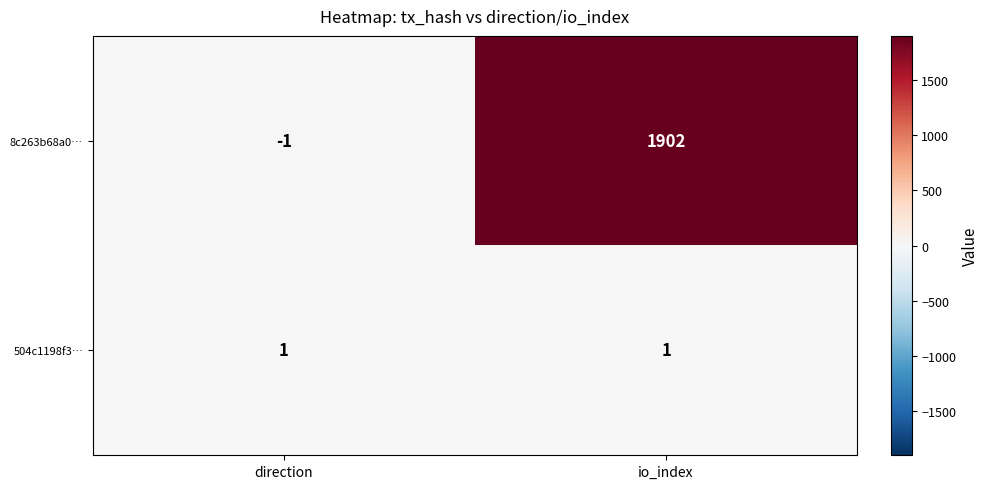

List the series in order of their overall mean, lowest first.

504c1198f3…, 8c263b68a0…